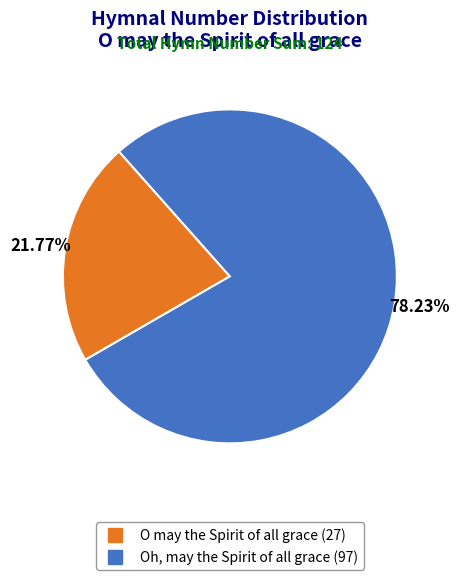

Which slice represents more than half of the pie?

Oh, may the Spirit of all grace